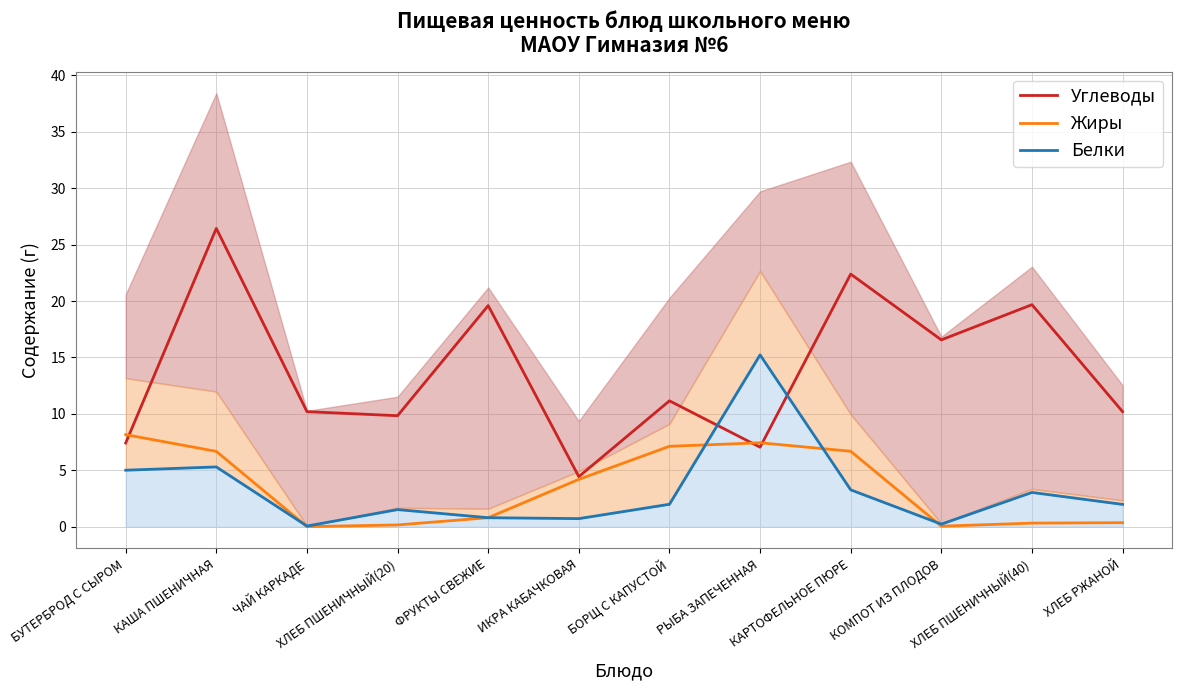

Reading left to right, list all the values displayed in this chart.

Углеводы: БУТЕРБРОД С СЫРОМ=7.4	КАША ПШЕНИЧНАЯ=26.4	ЧАЙ КАРКАДЕ=10.2	ХЛЕБ ПШЕНИЧНЫЙ(20)=9.8	ФРУКТЫ СВЕЖИЕ=19.6	ИКРА КАБАЧКОВАЯ=4.4	БОРЩ С КАПУСТОЙ=11.2	РЫБА ЗАПЕЧЕННАЯ=7.0	КАРТОФЕЛЬНОЕ ПЮРЕ=22.4	КОМПОТ ИЗ ПЛОДОВ=16.6	ХЛЕБ ПШЕНИЧНЫЙ(40)=19.7	ХЛЕБ РЖАНОЙ=10.2
Жиры: БУТЕРБРОД С СЫРОМ=8.2	КАША ПШЕНИЧНАЯ=6.7	ЧАЙ КАРКАДЕ=0.0	ХЛЕБ ПШЕНИЧНЫЙ(20)=0.2	ФРУКТЫ СВЕЖИЕ=0.8	ИКРА КАБАЧКОВАЯ=4.2	БОРЩ С КАПУСТОЙ=7.1	РЫБА ЗАПЕЧЕННАЯ=7.4	КАРТОФЕЛЬНОЕ ПЮРЕ=6.7	КОМПОТ ИЗ ПЛОДОВ=0.1	ХЛЕБ ПШЕНИЧНЫЙ(40)=0.3	ХЛЕБ РЖАНОЙ=0.4
Белки: БУТЕРБРОД С СЫРОМ=5.0	КАША ПШЕНИЧНАЯ=5.3	ЧАЙ КАРКАДЕ=0.1	ХЛЕБ ПШЕНИЧНЫЙ(20)=1.5	ФРУКТЫ СВЕЖИЕ=0.8	ИКРА КАБАЧКОВАЯ=0.7	БОРЩ С КАПУСТОЙ=2.0	РЫБА ЗАПЕЧЕННАЯ=15.2	КАРТОФЕЛЬНОЕ ПЮРЕ=3.3	КОМПОТ ИЗ ПЛОДОВ=0.2	ХЛЕБ ПШЕНИЧНЫЙ(40)=3.0	ХЛЕБ РЖАНОЙ=2.0